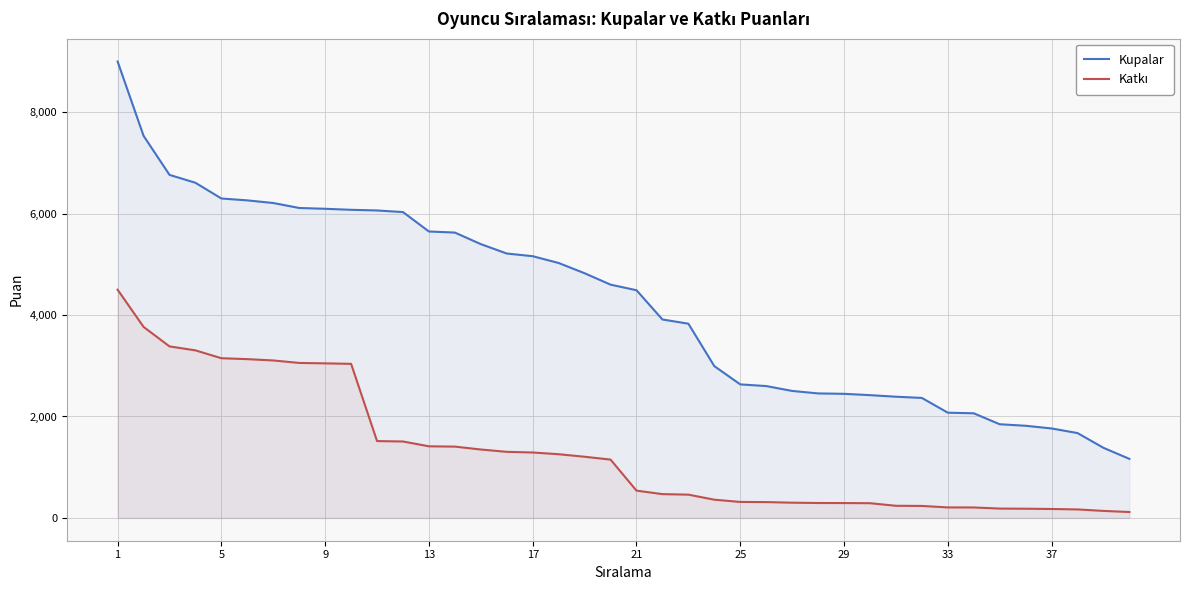

Rank the series by their average value, from lowest to highest.

Katkı, Kupalar